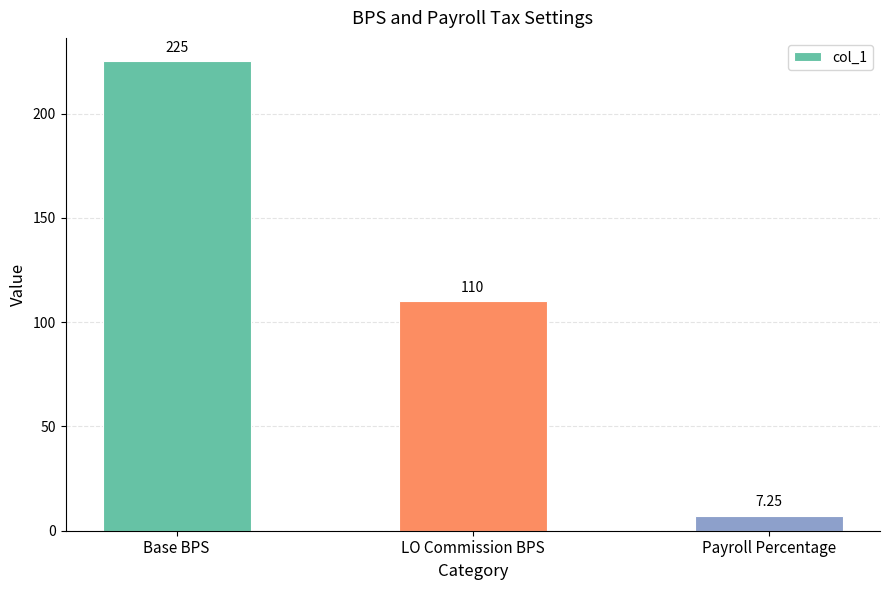

What is the sum of the values at LO Commission BPS and Base BPS?

335.0